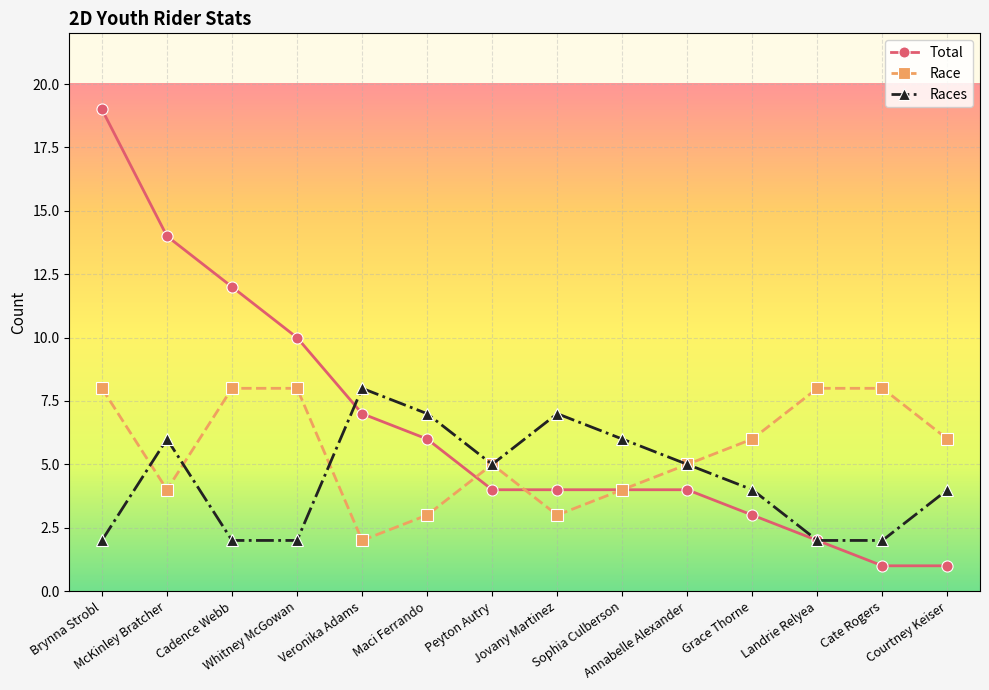

What is the maximum value for Total?

19